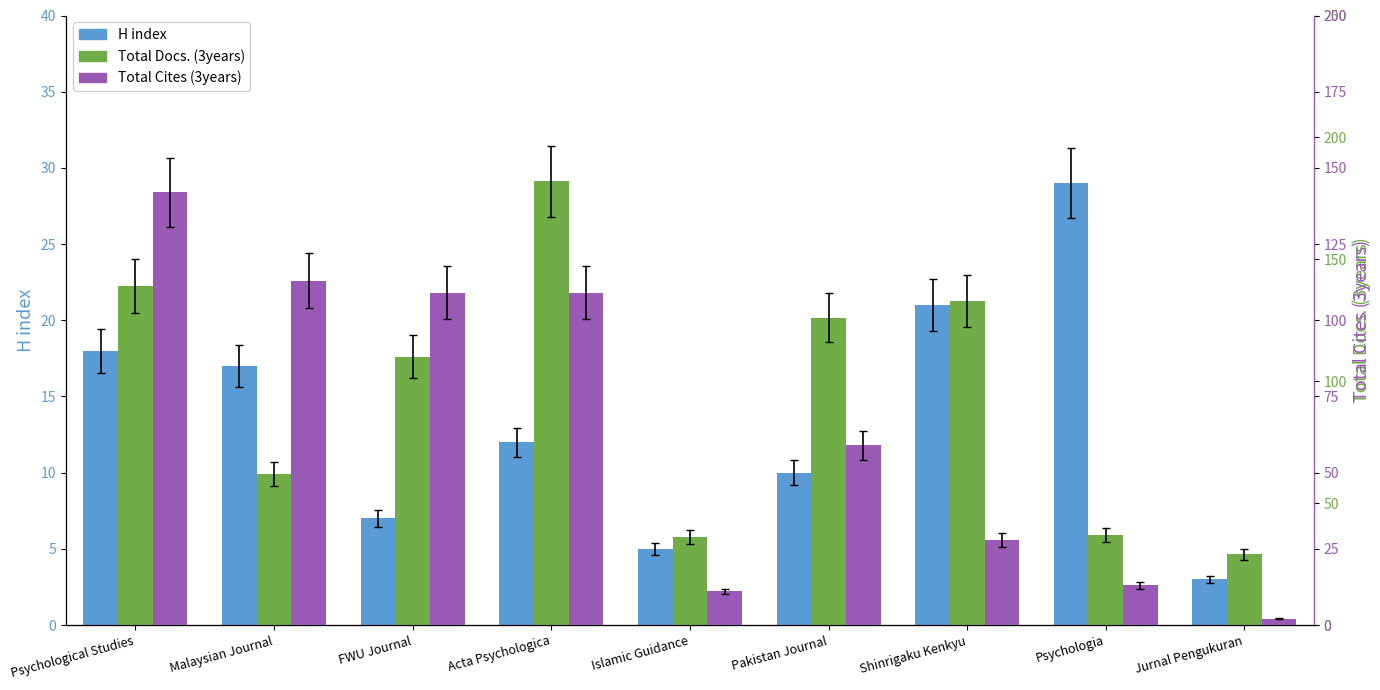

How many bars are there in total?

27